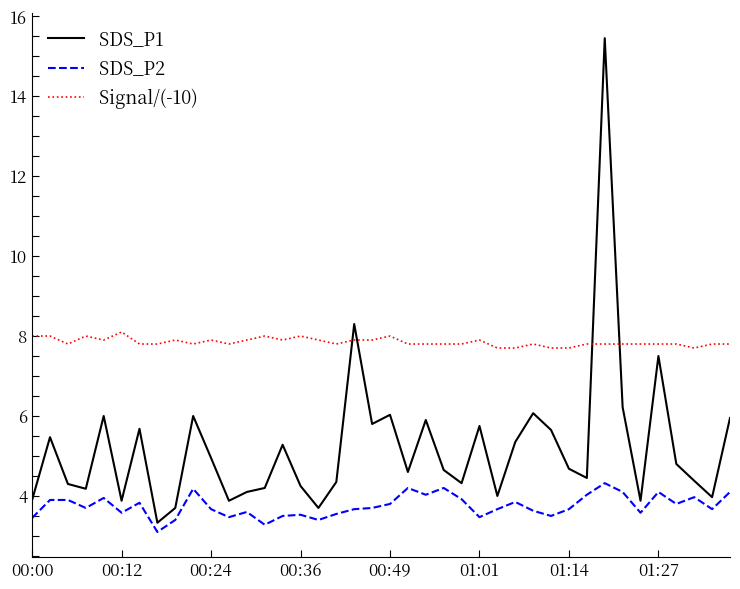

Which series has the largest range (max minus min)?

SDS_P1